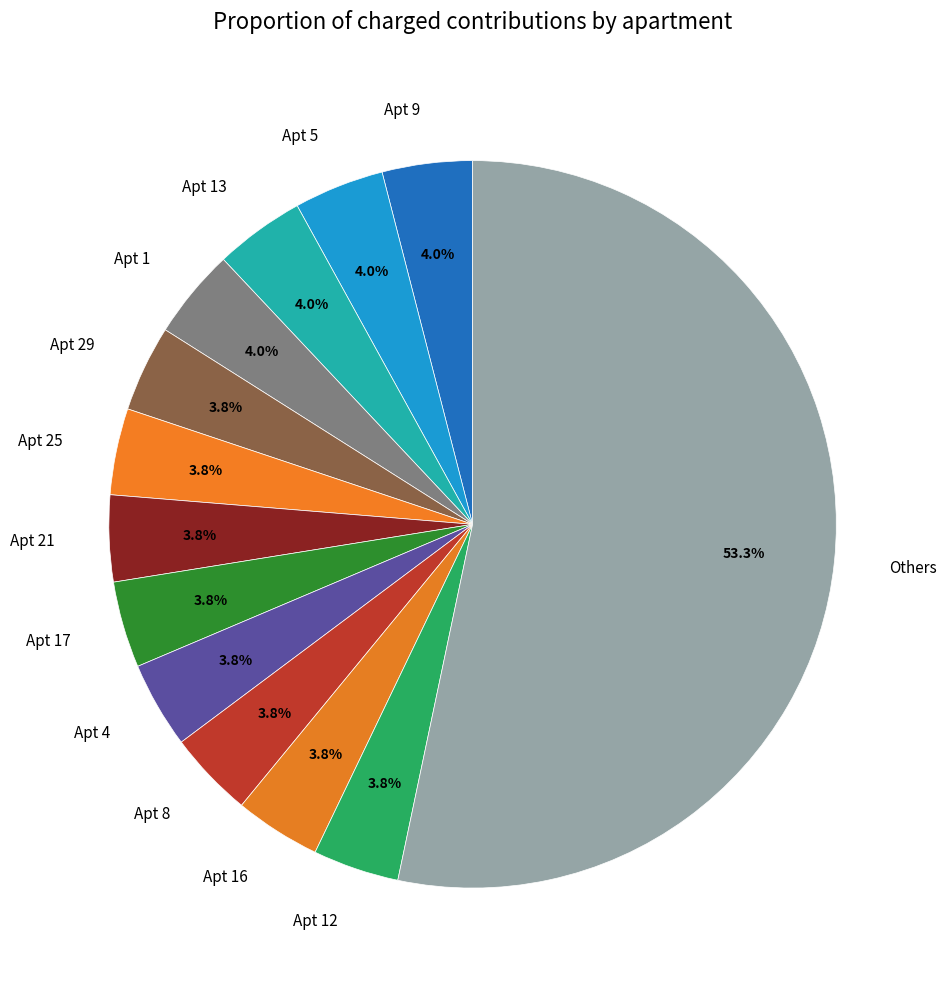

Is there a majority slice in this chart?

Yes